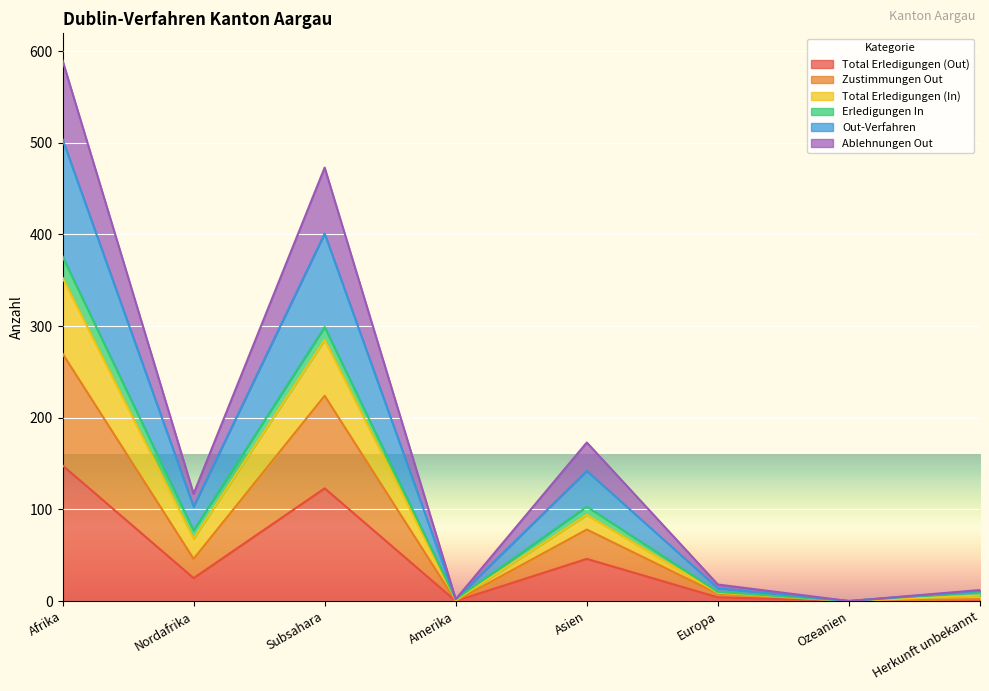

At which category is the sum across all series the highest?

Afrika